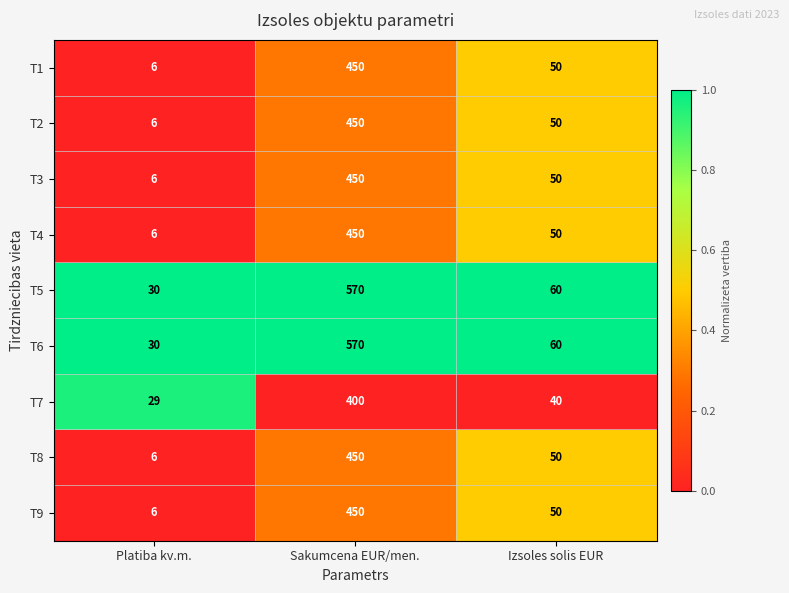

Which category has the highest value across all series?

Sakumcena EUR/men.